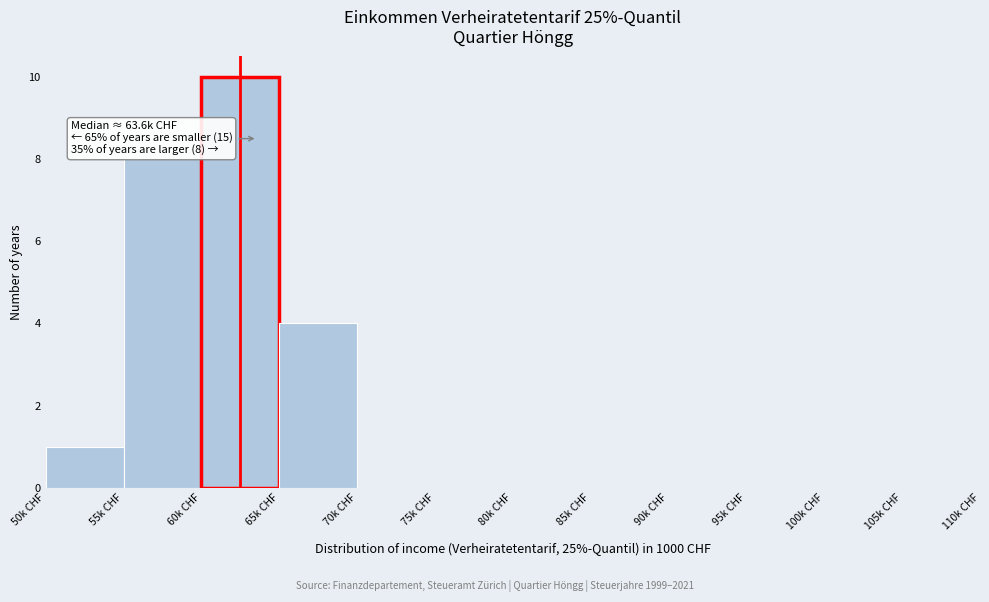

Over which range of the x-axis is the bar tallest?

60 to 65